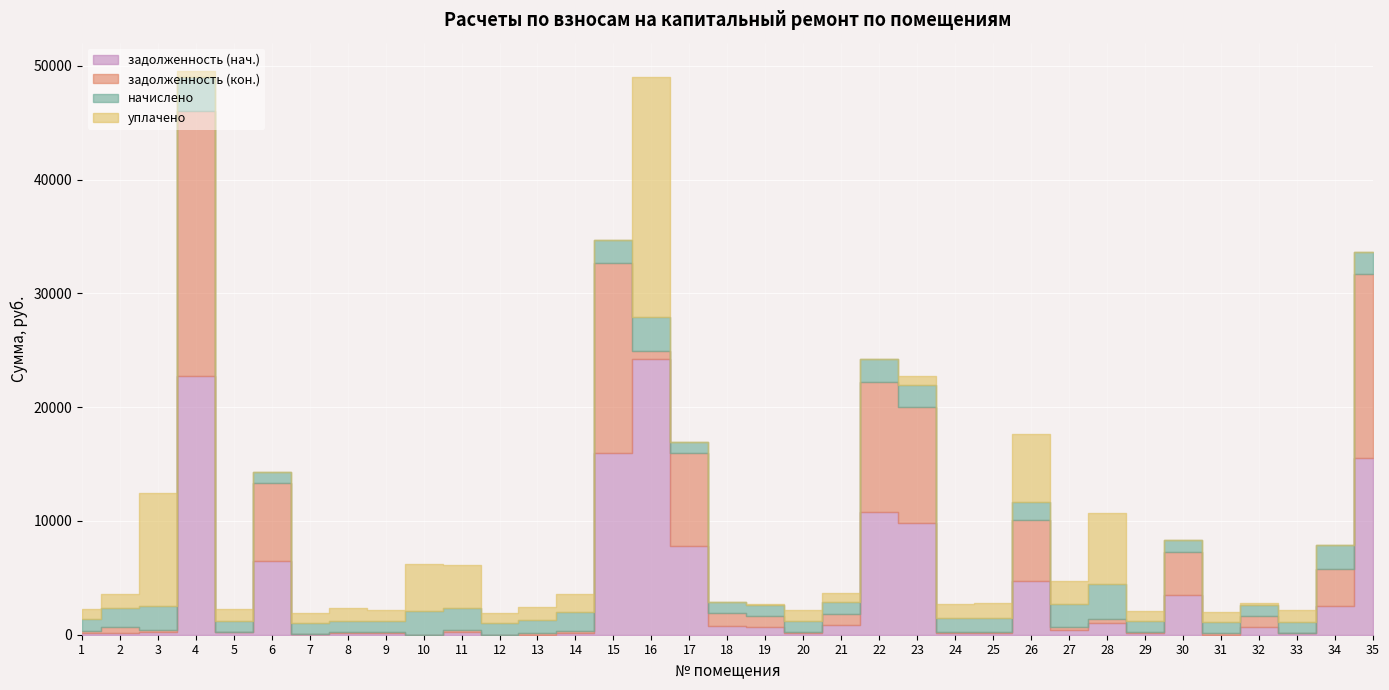

How many interior local valleys does the задолженность (кон.) series have?

11